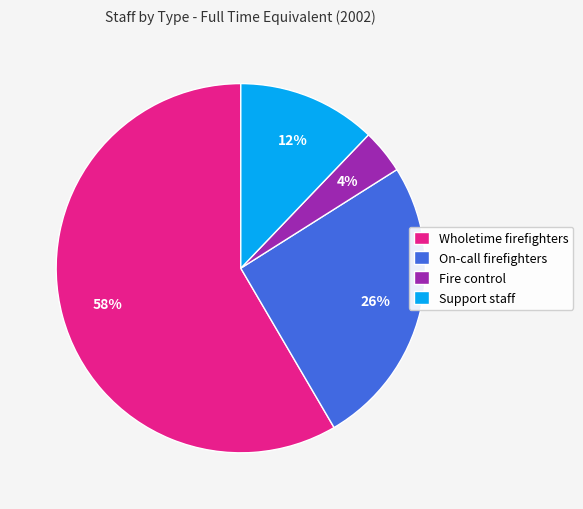

Which category has the smallest portion of the pie?

Fire control